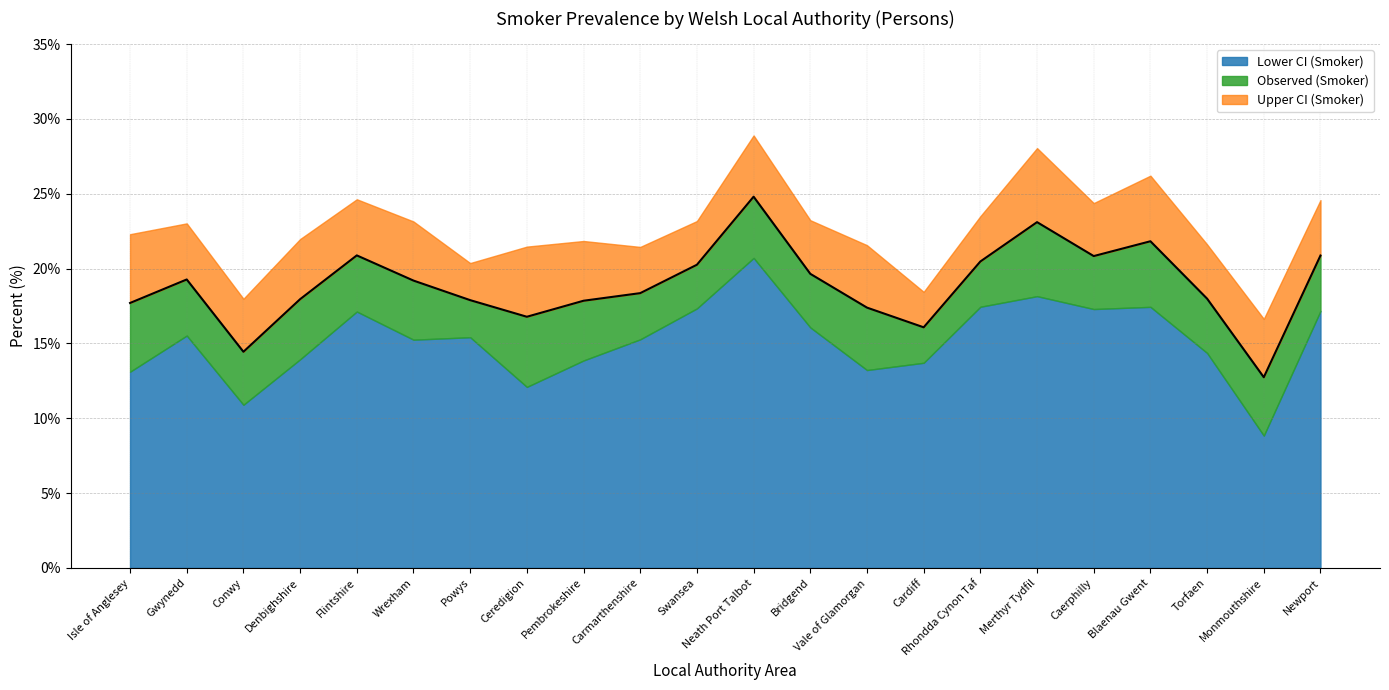

Where does the Upper CI (Smoker) series first go above 23?

Gwynedd